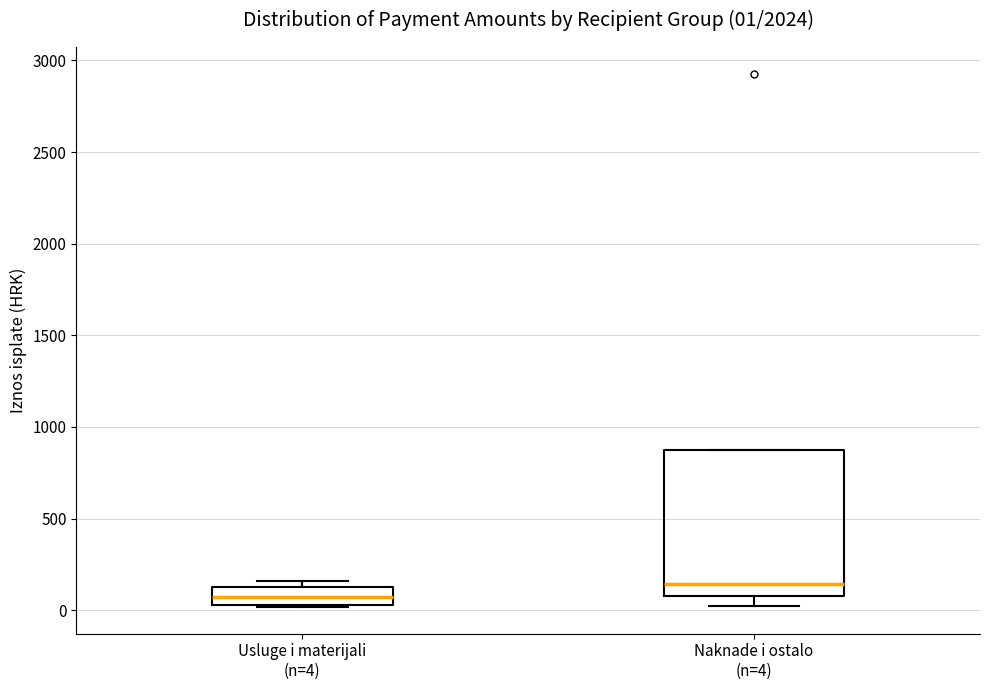

Which box has the highest median line?

Naknade i ostalo (n=4)